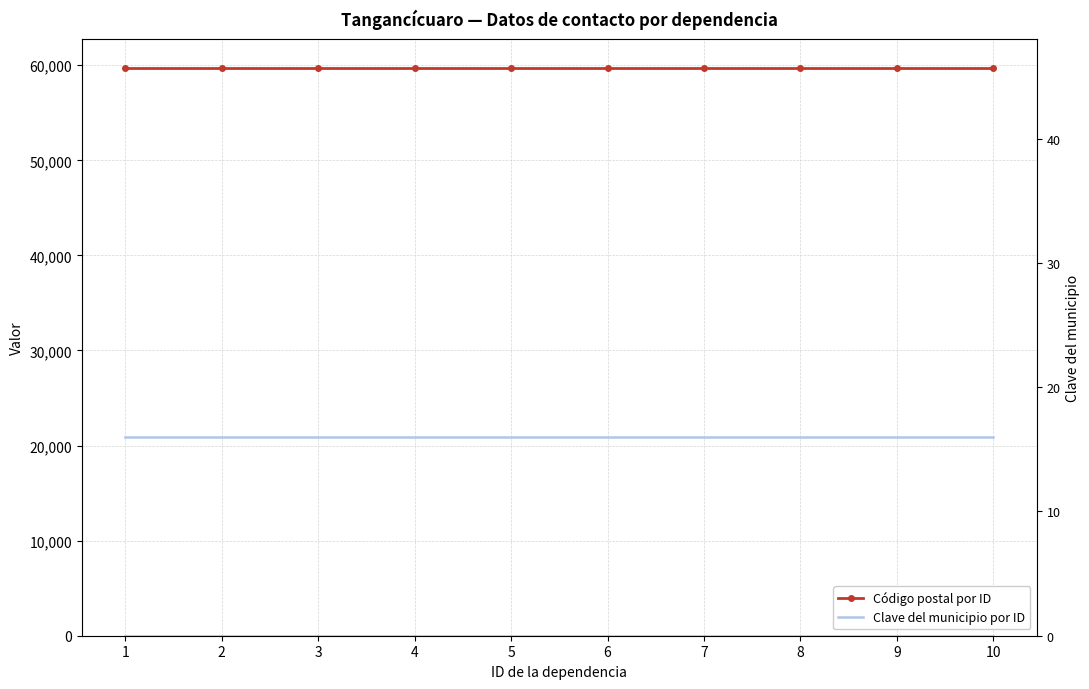

Is the value of Clave del municipio por ID at 1 greater than the value of Código postal por ID at 5?

No